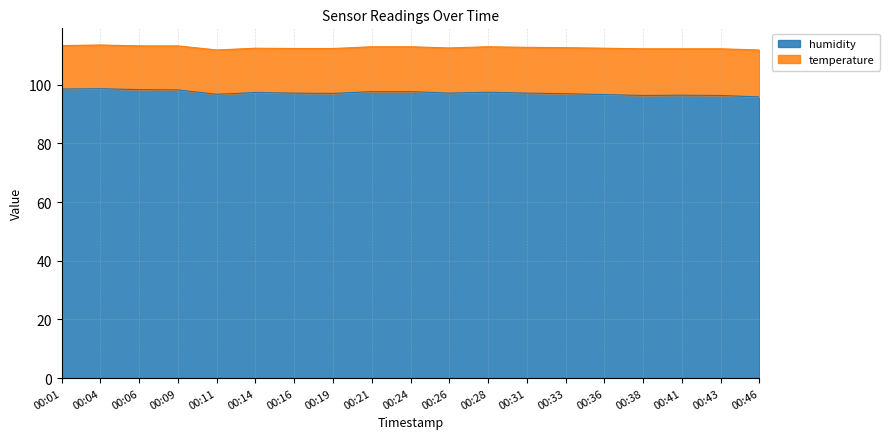

What is the smallest value displayed?

95.8